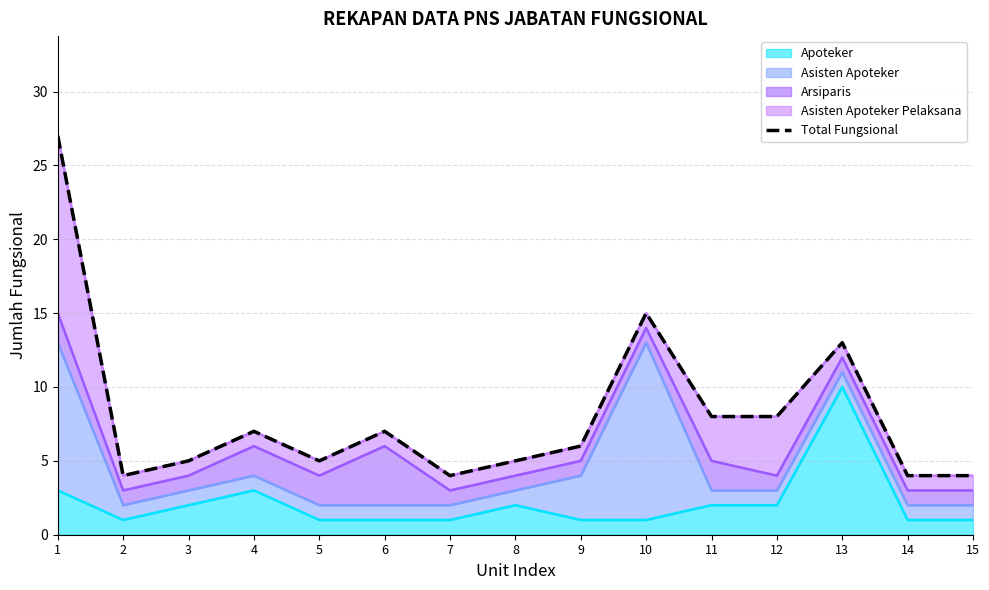

Read the value at 7.

4